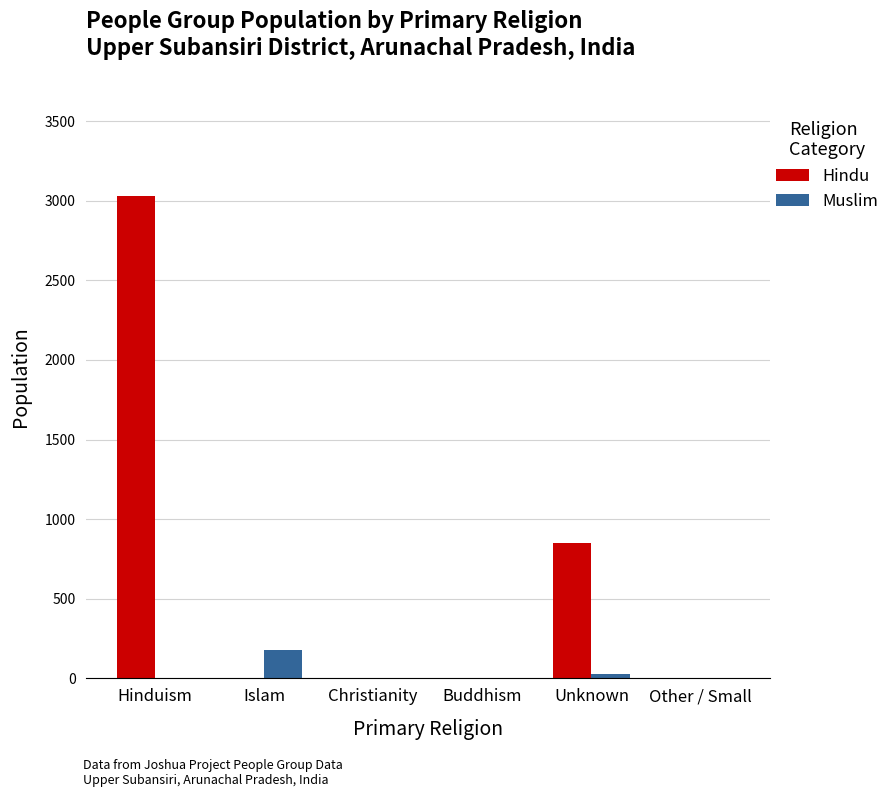

At which category is the sum across all series the highest?

Hinduism